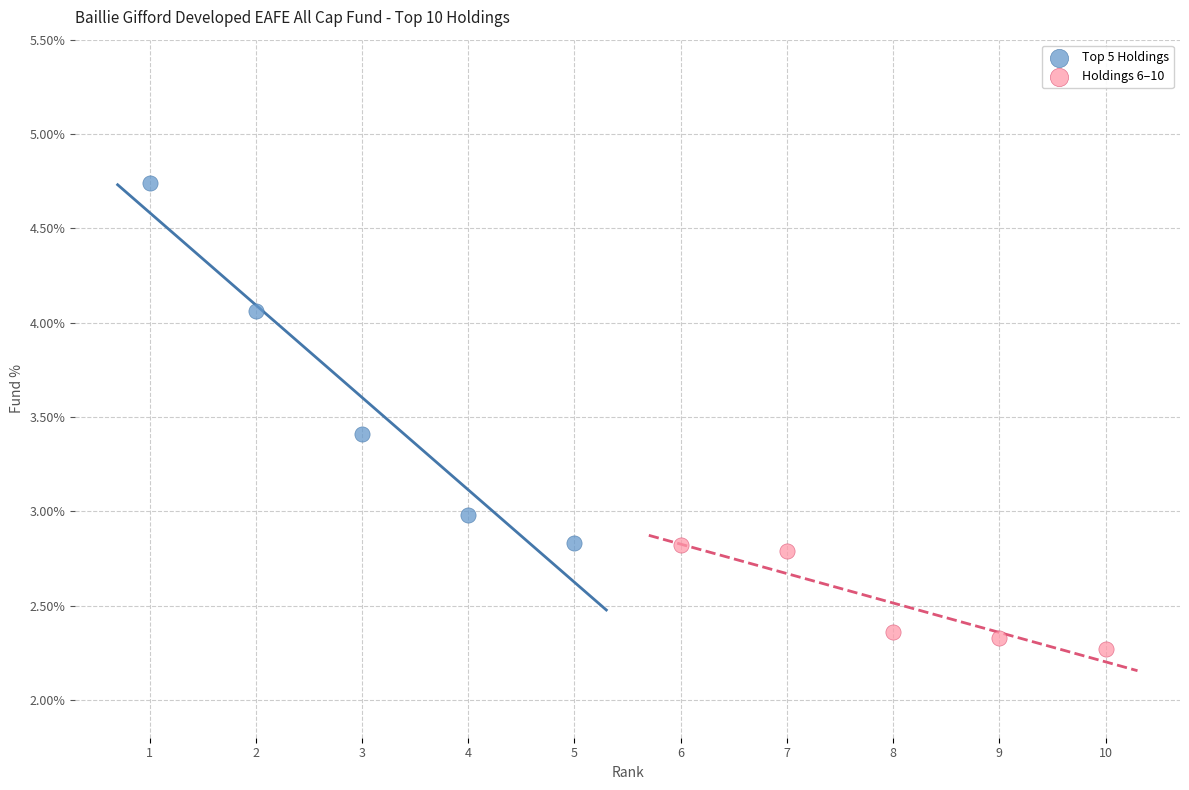

What are all the series names shown in the legend?

Top 5 Holdings, Holdings 6–10